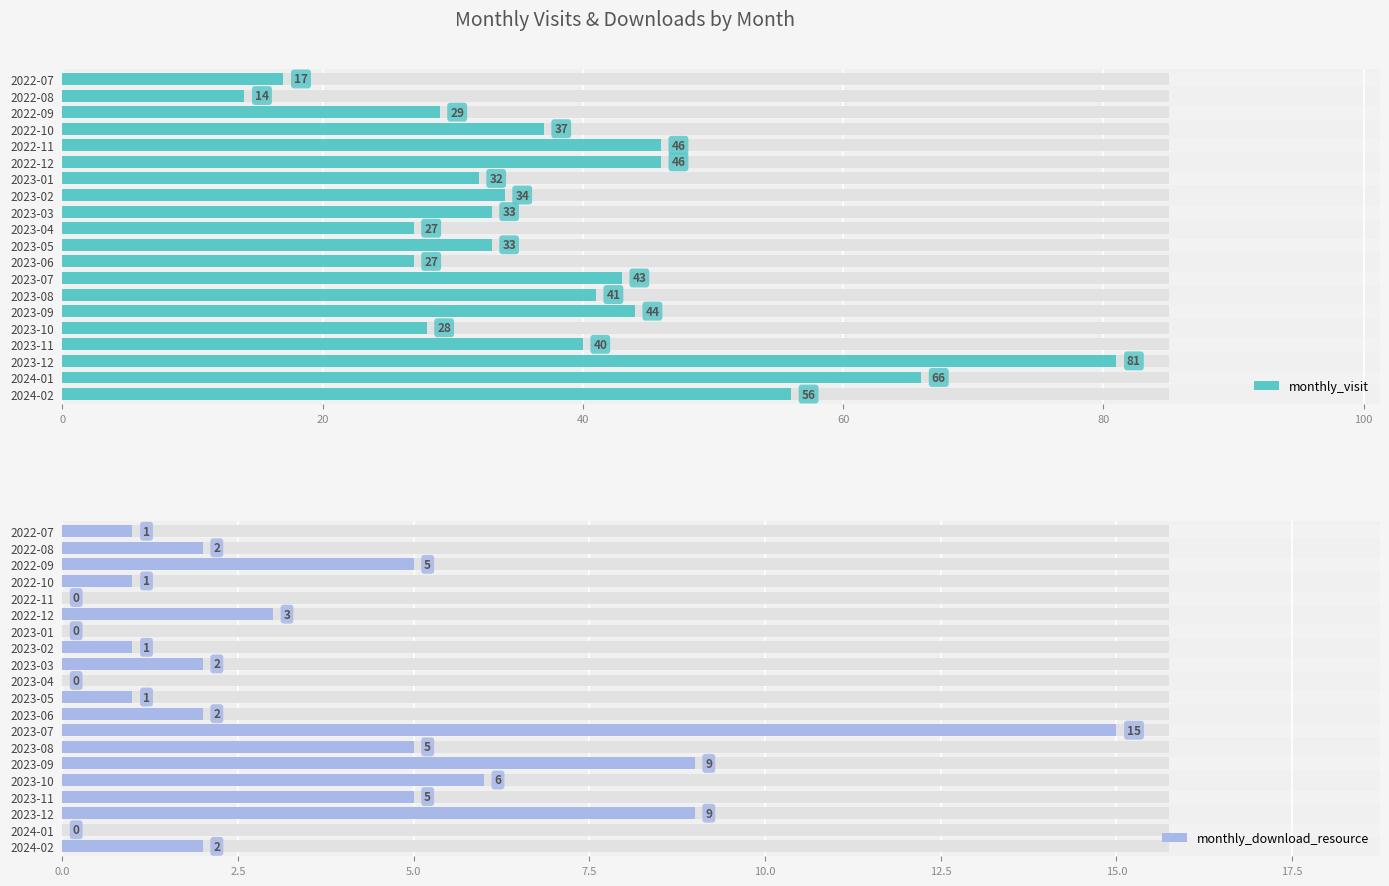

Which series has the widest spread of values?

monthly_visit